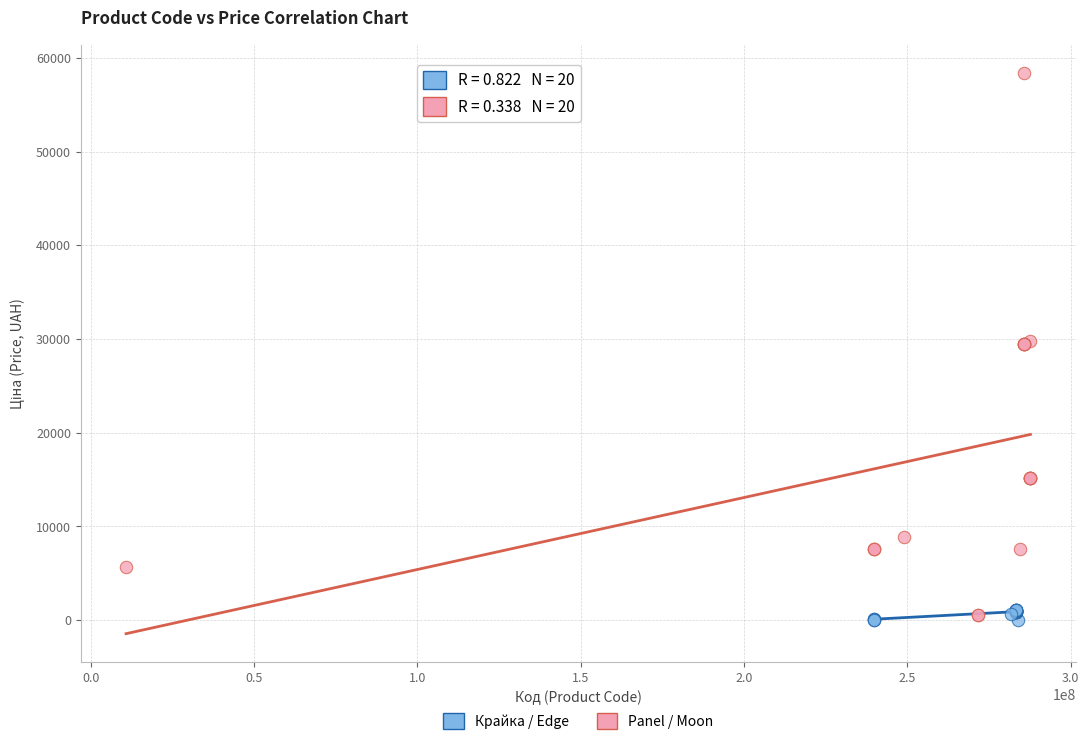

Which series has the widest spread of Y values?

Panel / Moon